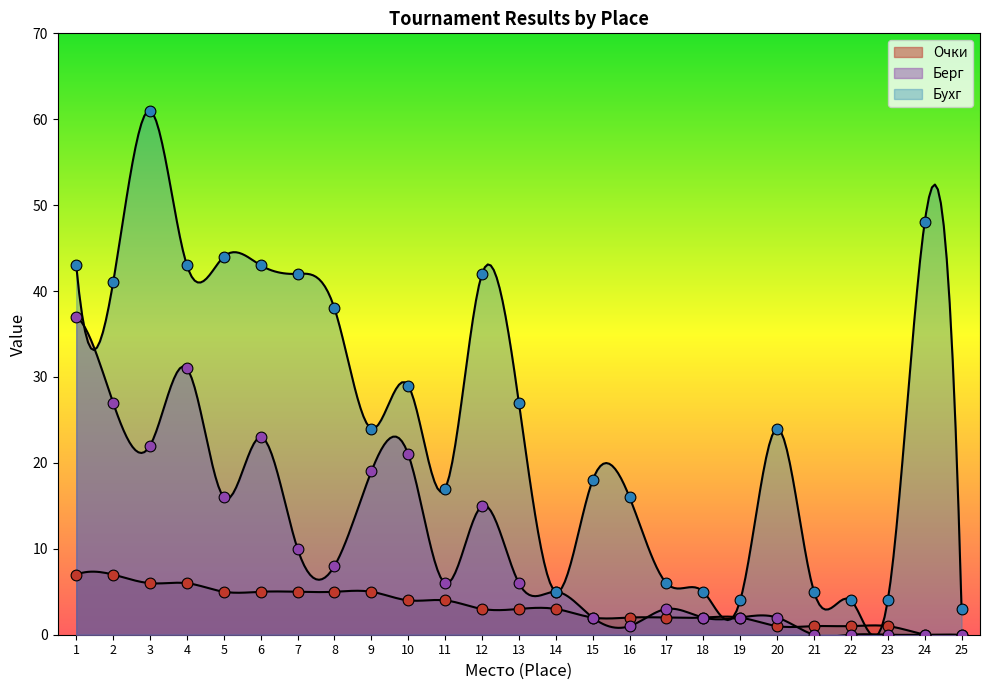

Which series has the largest total across all categories?

Бухг